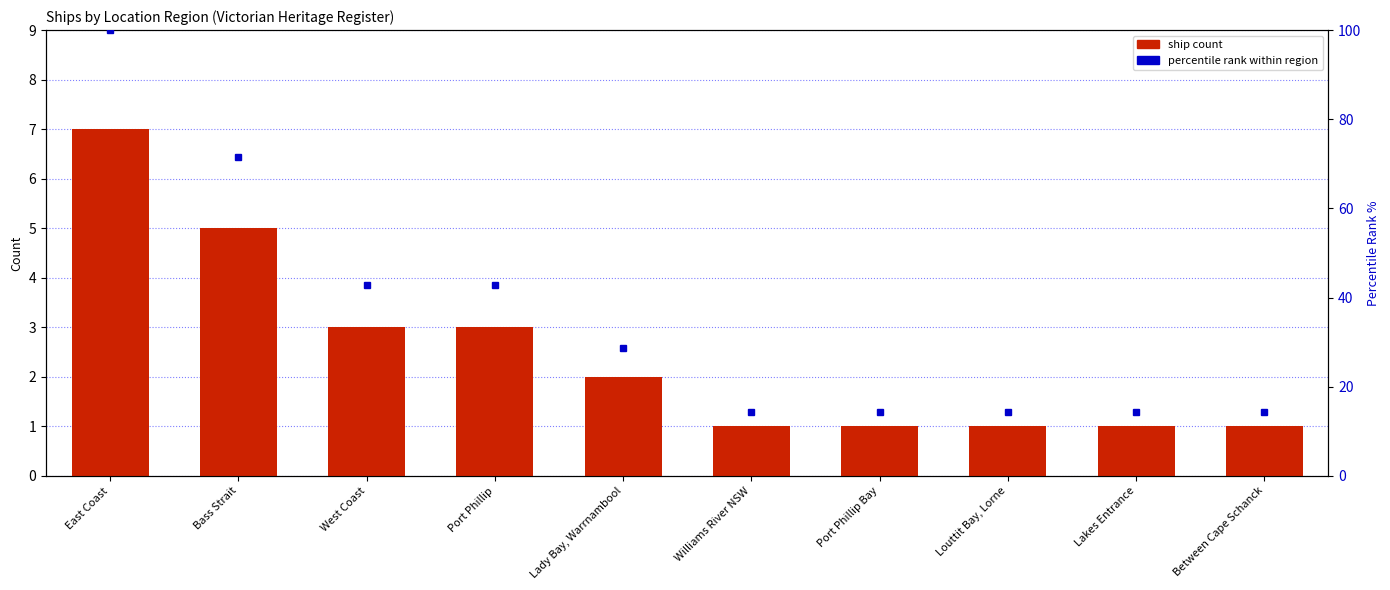

At which category is the sum across all series the highest?

East Coast